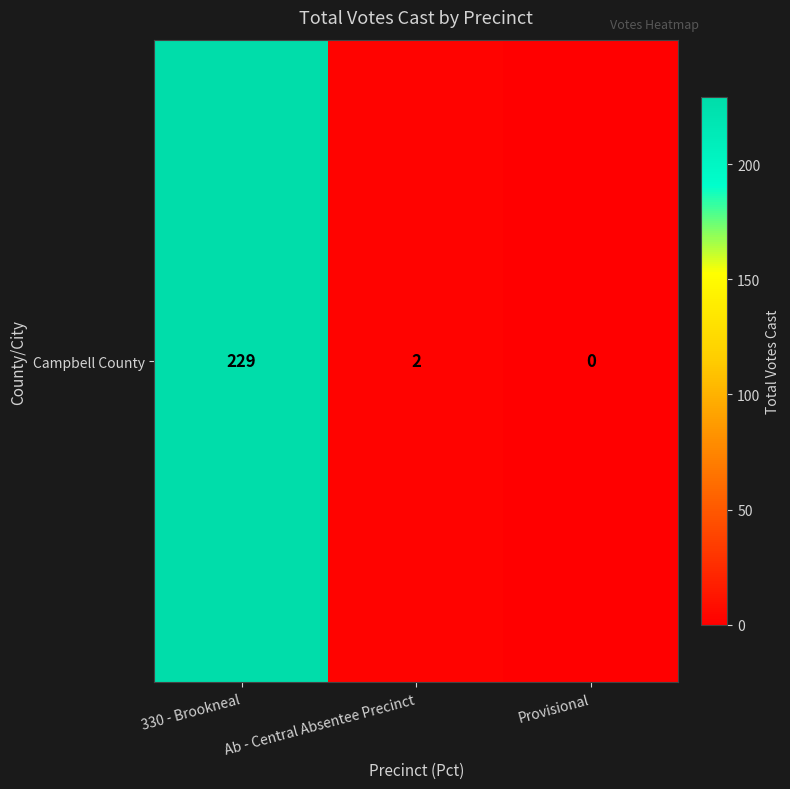

How many categories are shown in the chart?

3